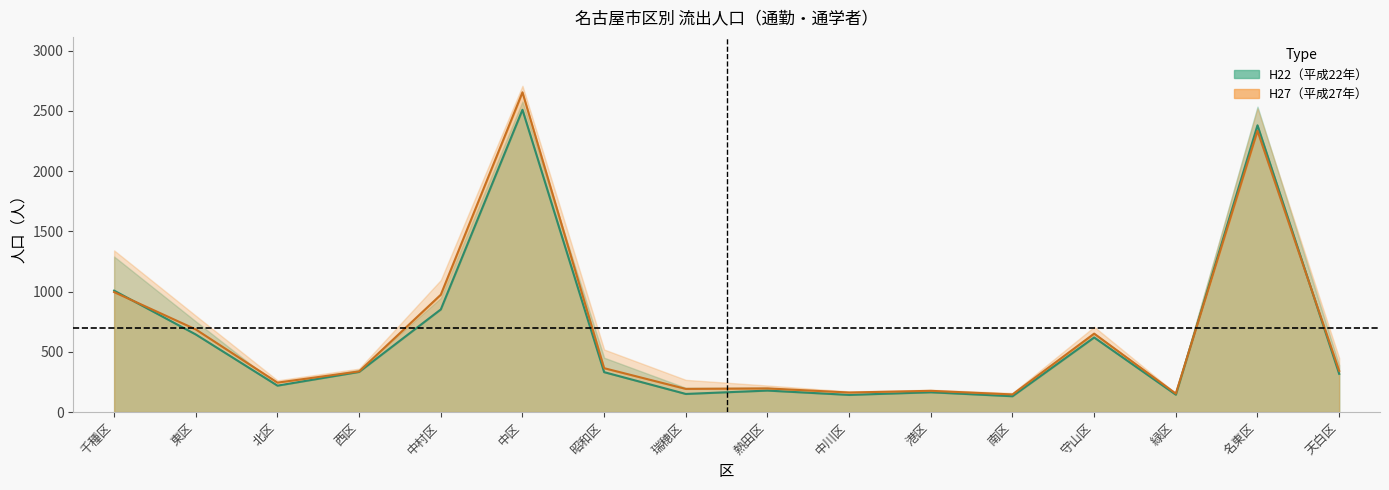

What is the difference between the second highest and second lowest values in the H27 通勤者 series?

2182